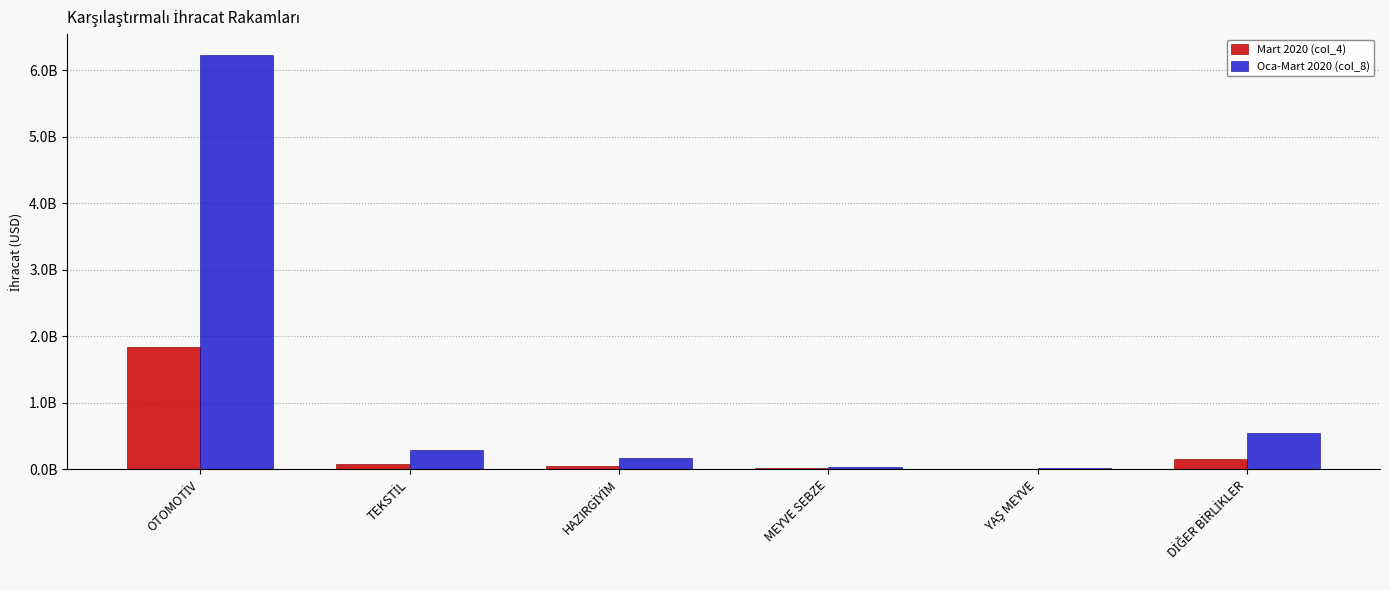

What is the difference between the second highest and second lowest values in the Oca-Mart 2020 (col_8) series?

504695036.3